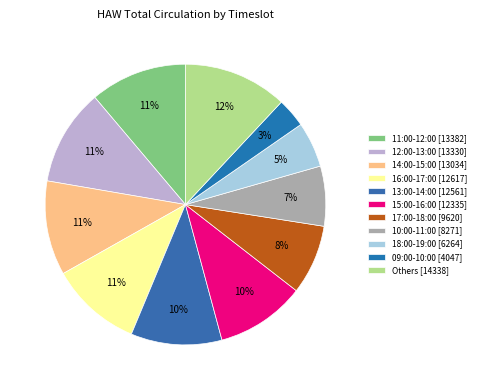

How many segments does this pie chart have?

11